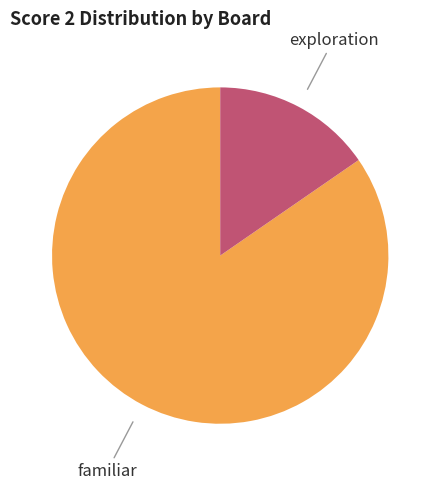

Does any single category account for the majority?

Yes